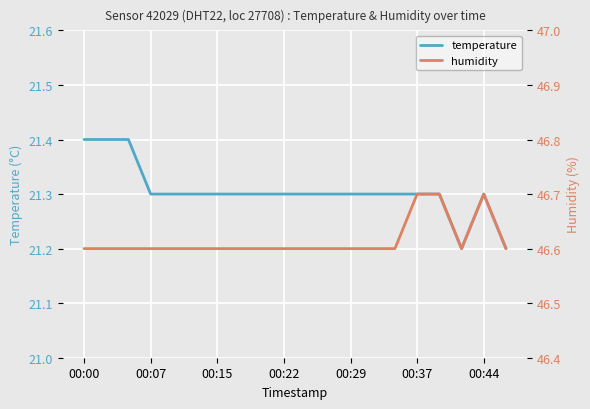

What is the highest value of the temperature series?

21.4